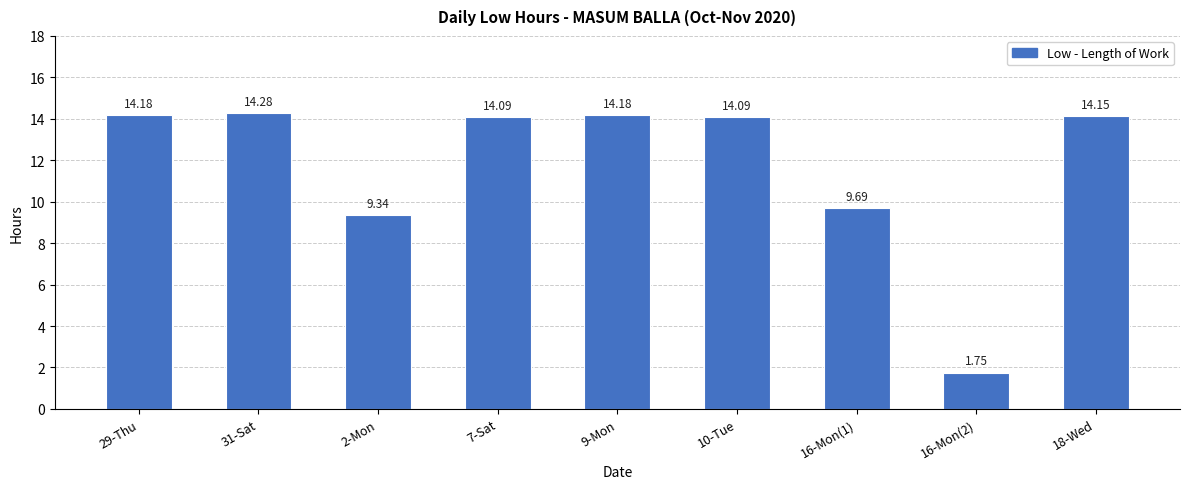

Between 2-Mon and 16-Mon(2), which is larger?

2-Mon